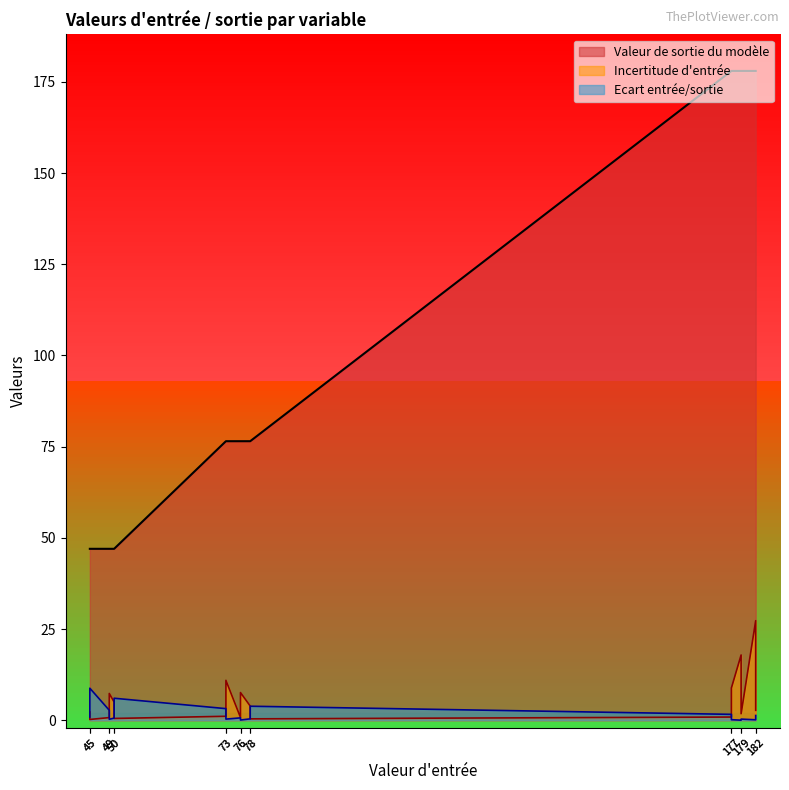

What is the difference between the maximum and minimum values in the Ecart entrée/sortie series?

8.8